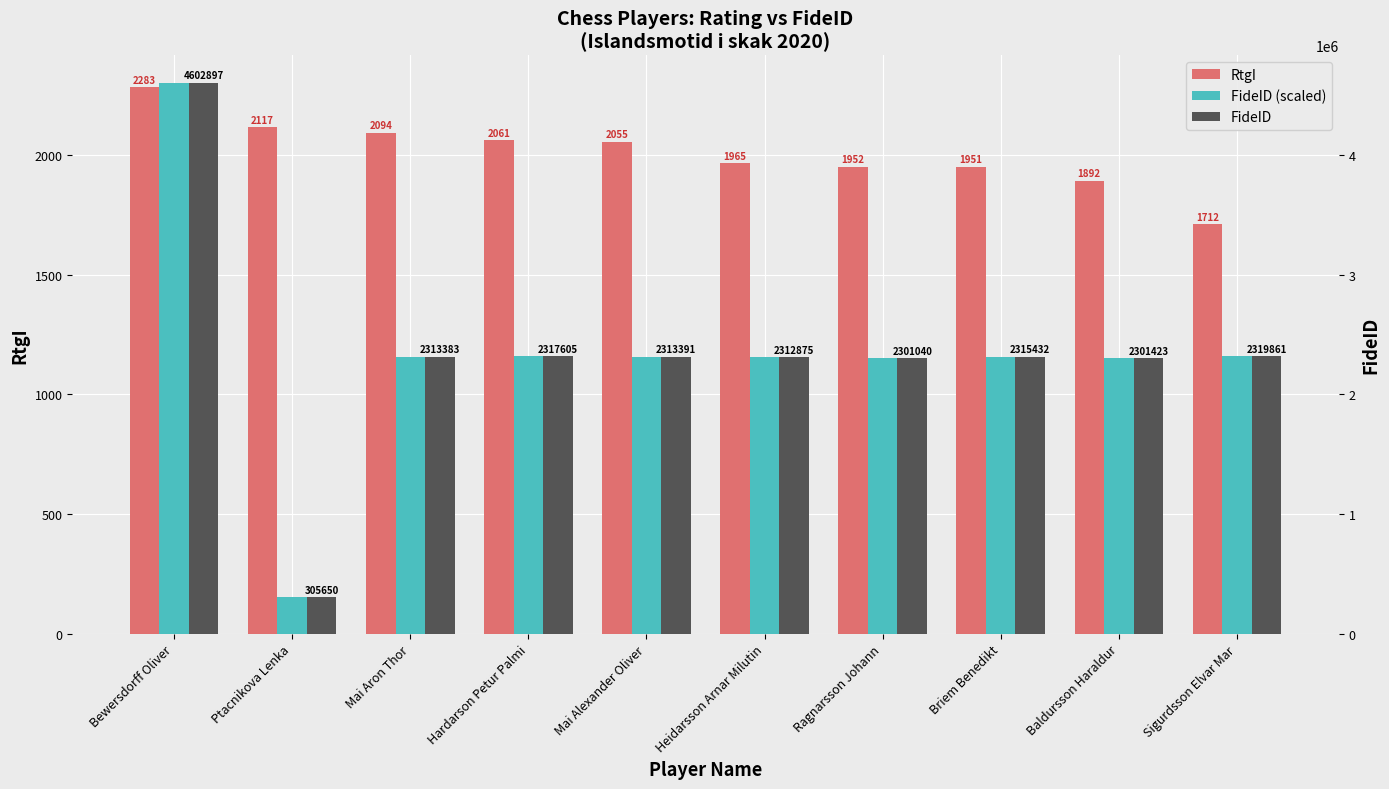

Which has a higher value, Ptacnikova Lenka or Bewersdorff Oliver?

Bewersdorff Oliver